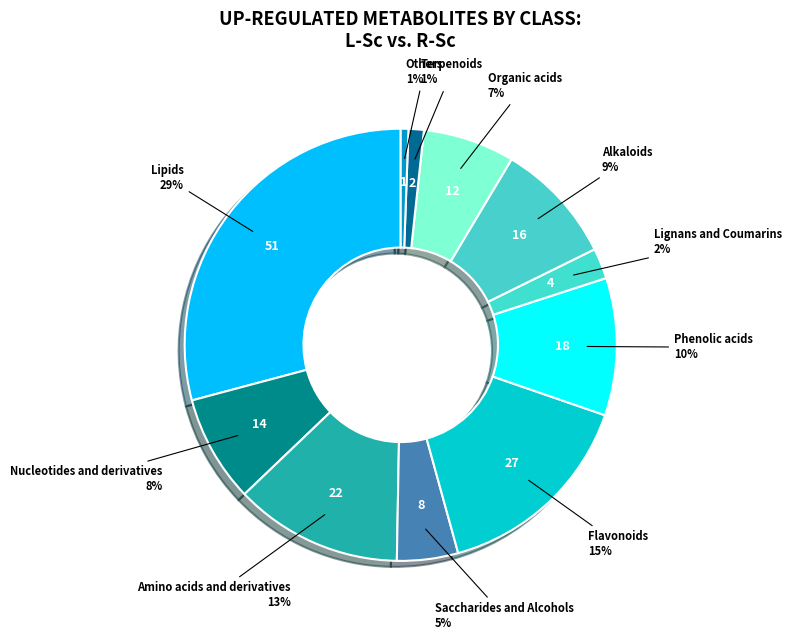

How many segments does this pie chart have?

11